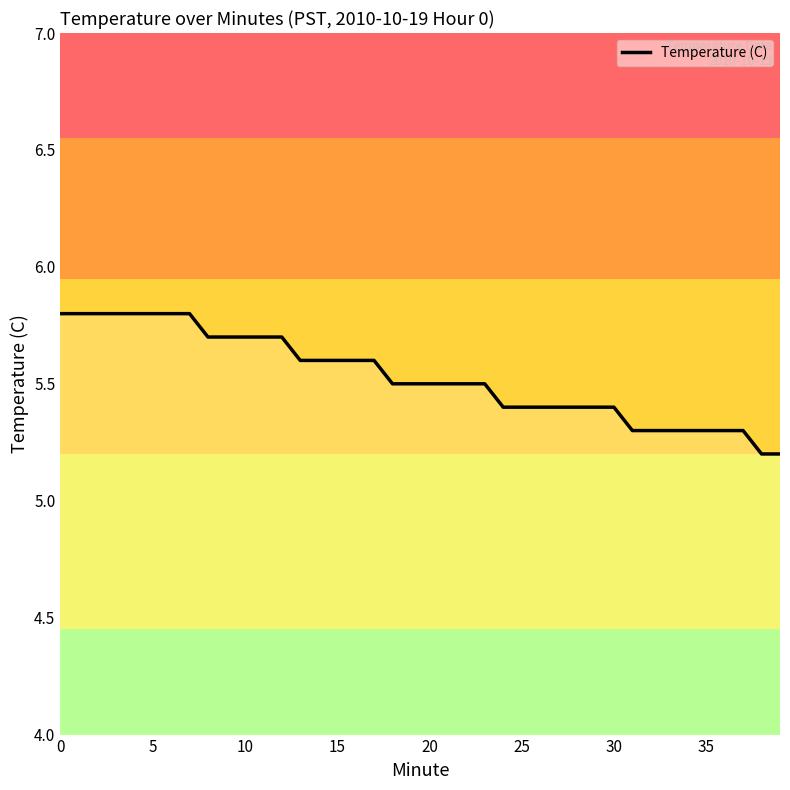

Reading left to right, what are all the values shown in this chart?

5.8	5.8	5.8	5.8	5.8	5.8	5.8	5.8	5.7	5.7	5.7	5.7	5.7	5.6	5.6	5.6	5.6	5.6	5.5	5.5	5.5	5.5	5.5	5.5	5.4	5.4	5.4	5.4	5.4	5.4	5.4	5.3	5.3	5.3	5.3	5.3	5.3	5.3	5.2	5.2